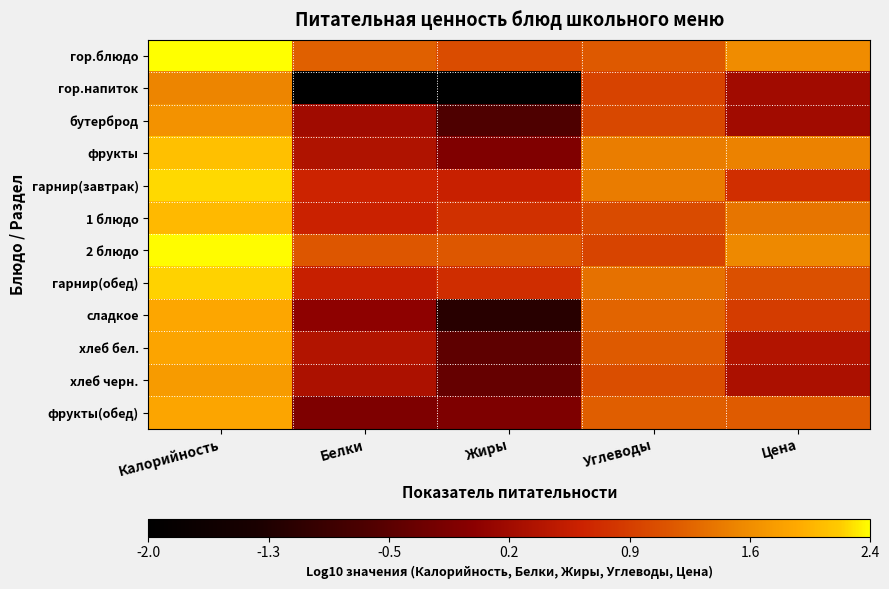

Count the number of categories in the chart.

5